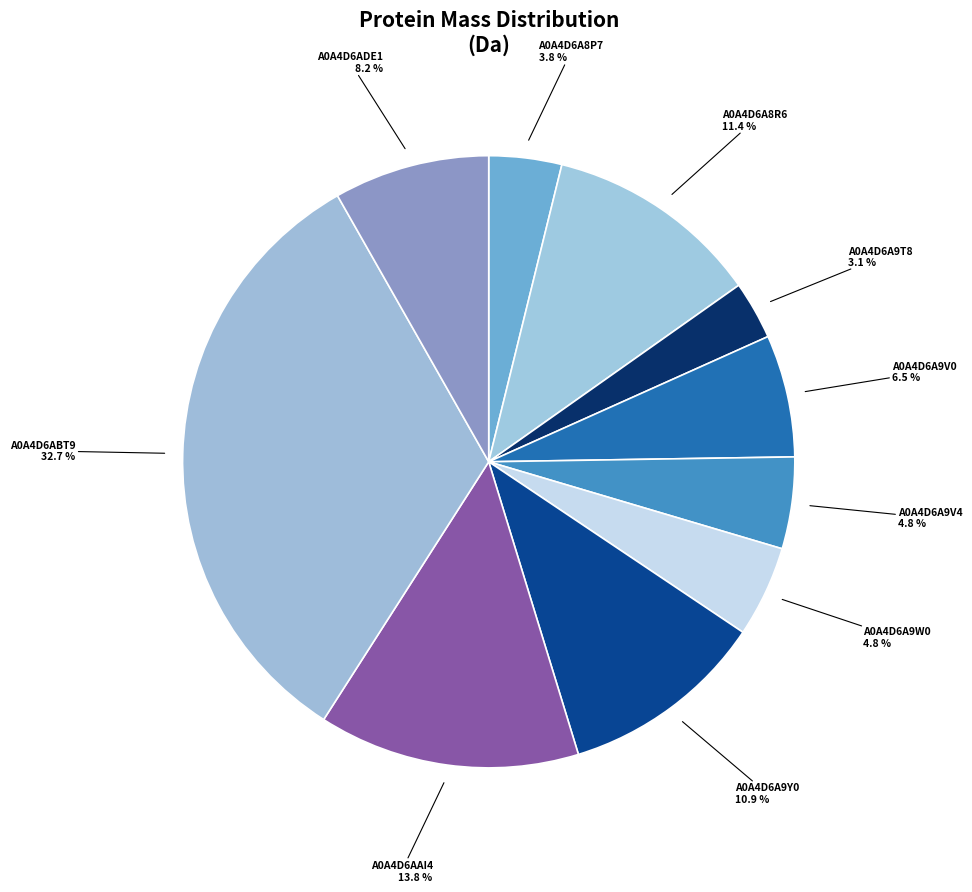

How many segments does this pie chart have?

10